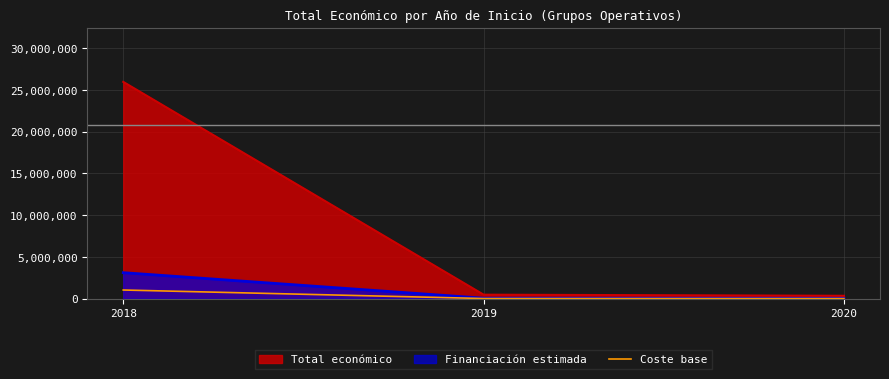

The value at 2020 is 23396.5. True or false?

False